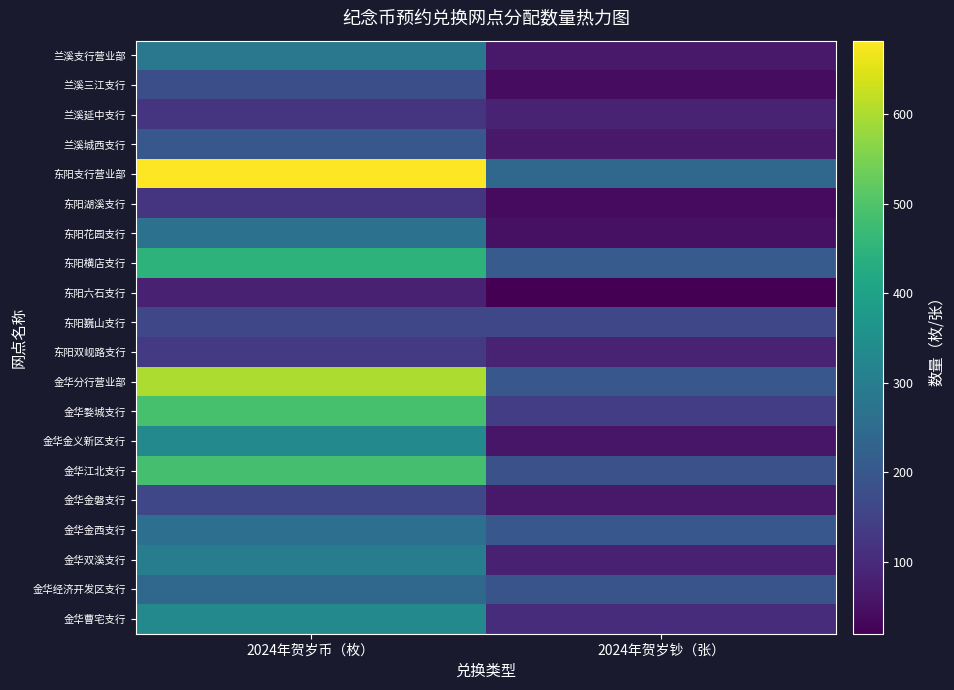

At how many categories does at least one series exceed 288?

1